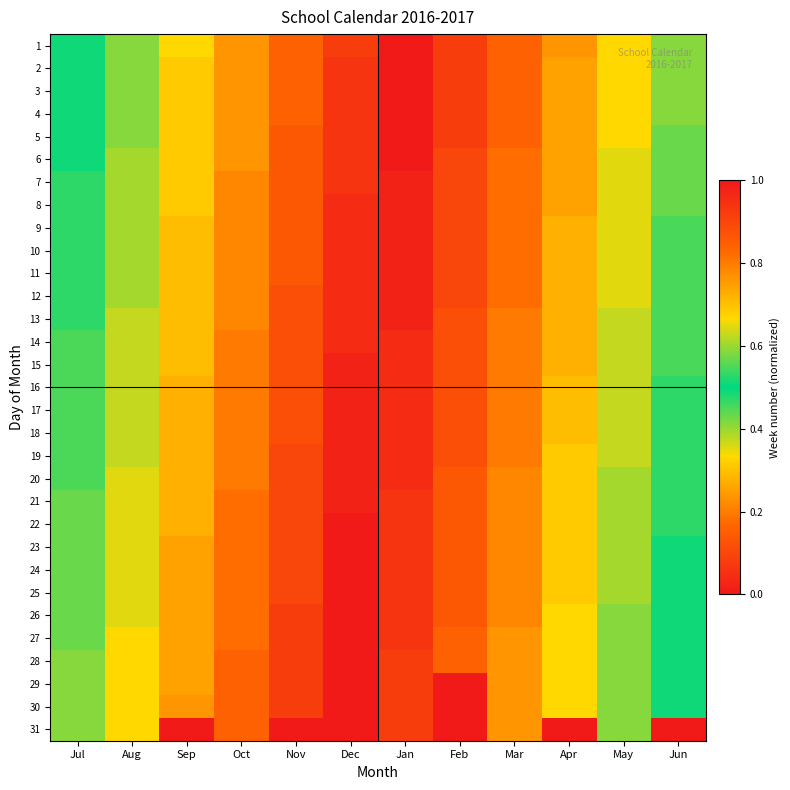

Which series has the largest total across all categories?

28